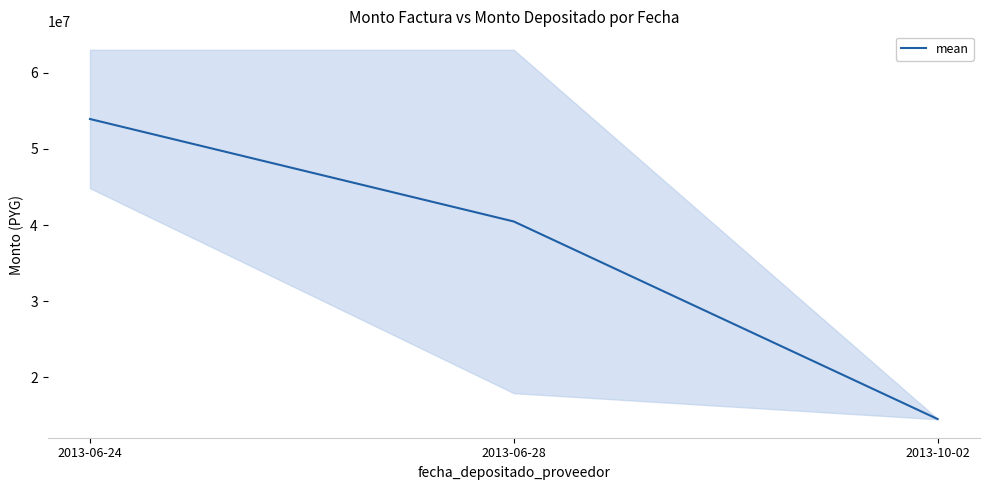

Which category has the highest value across all series?

2013-06-24